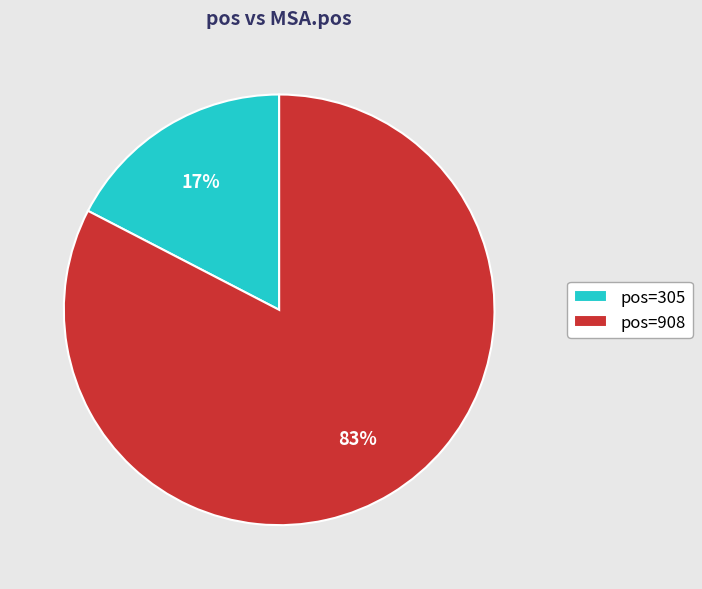

Which category has the smallest portion of the pie?

pos=305